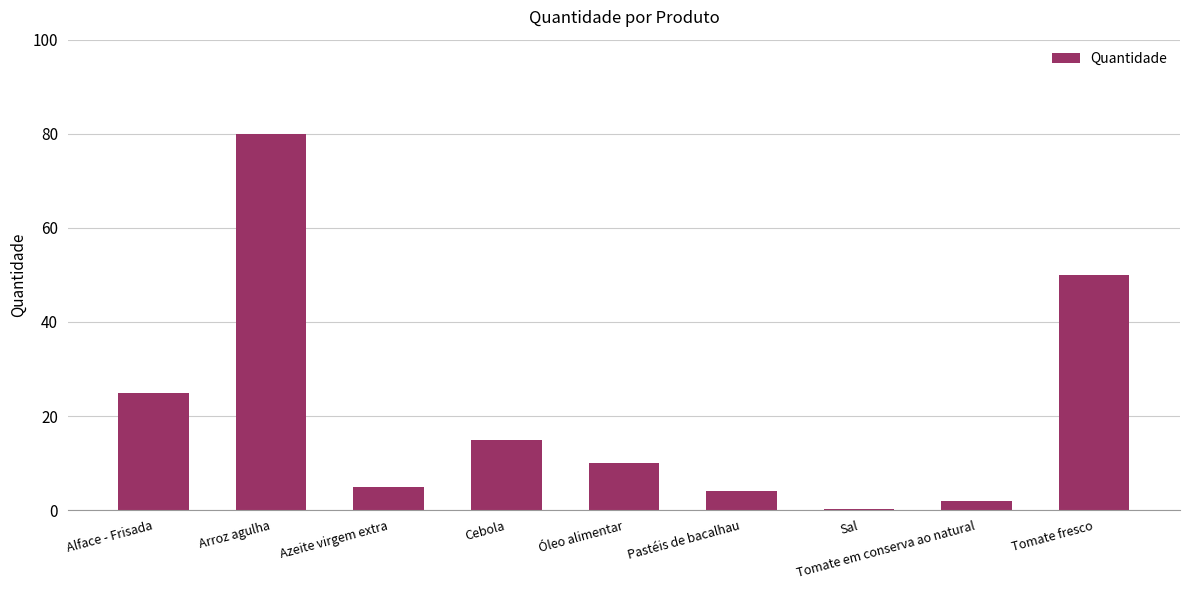

Between Tomate fresco and Cebola, which is larger?

Tomate fresco